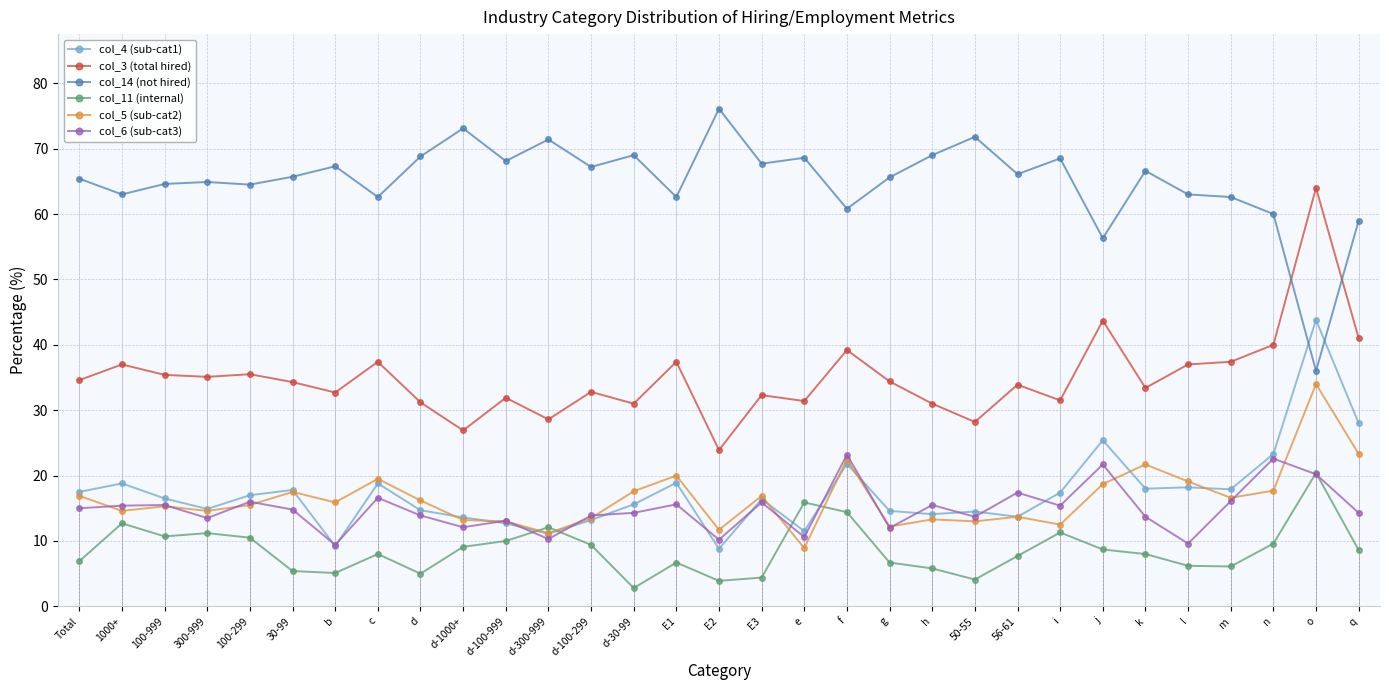

Count the number of data series in this chart.

6